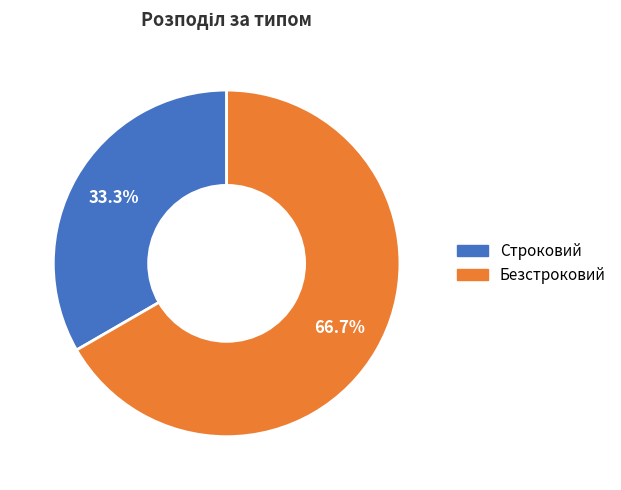

Is there any slice that represents more than half of the pie?

Yes